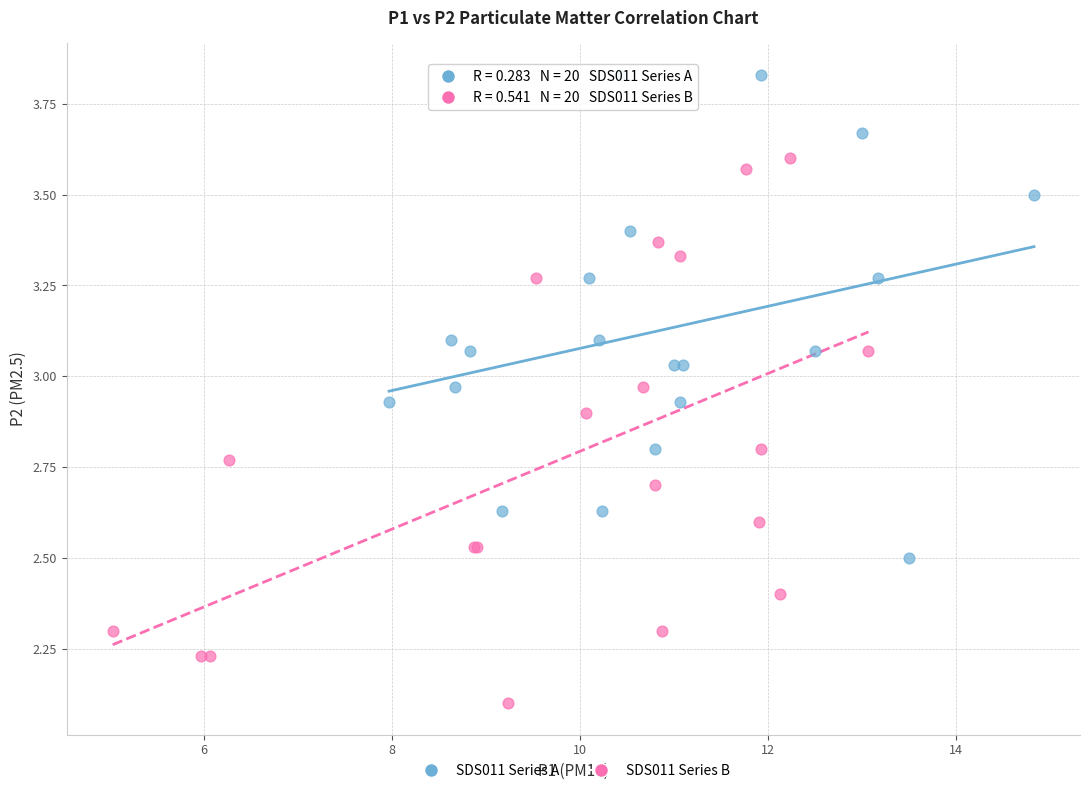

Which series has the largest Y range (max minus min)?

SDS011 Series B